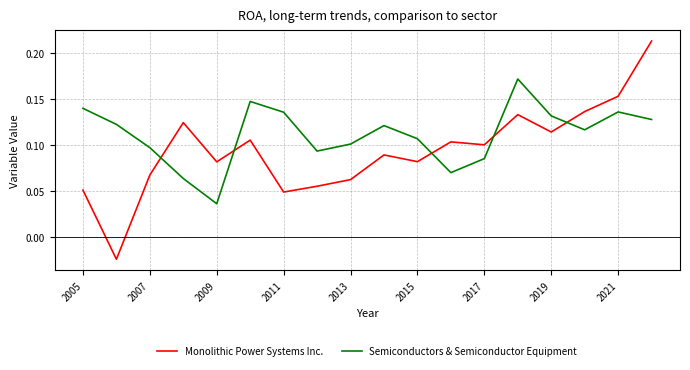

List the series in order of their overall mean, highest first.

Semiconductors & Semiconductor Equipment, Monolithic Power Systems Inc.